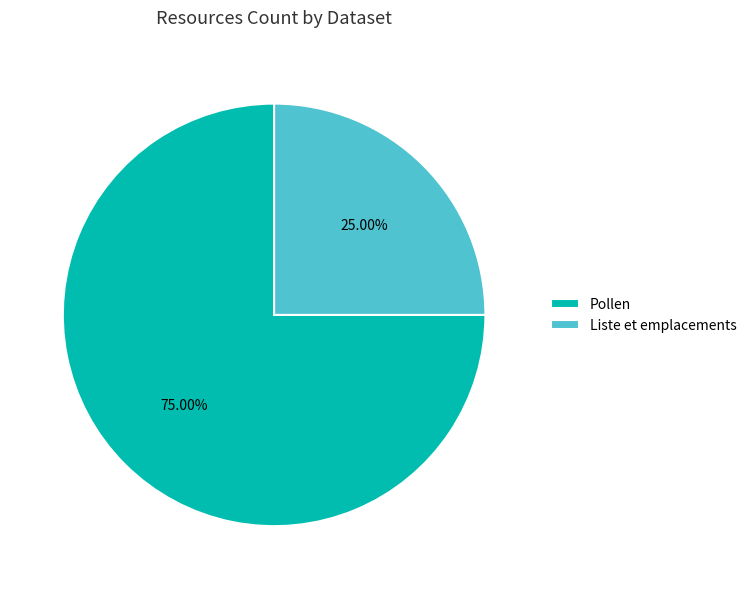

How many segments does this pie chart have?

2